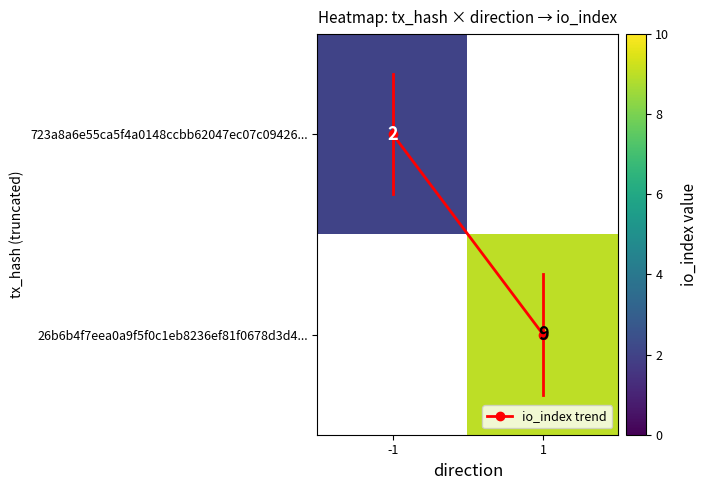

Is the value of 26b6b4f7eea0a9f5f0c1eb8236ef81f0678d3d4... at -1 greater than the value of io_index trend at 1?

No